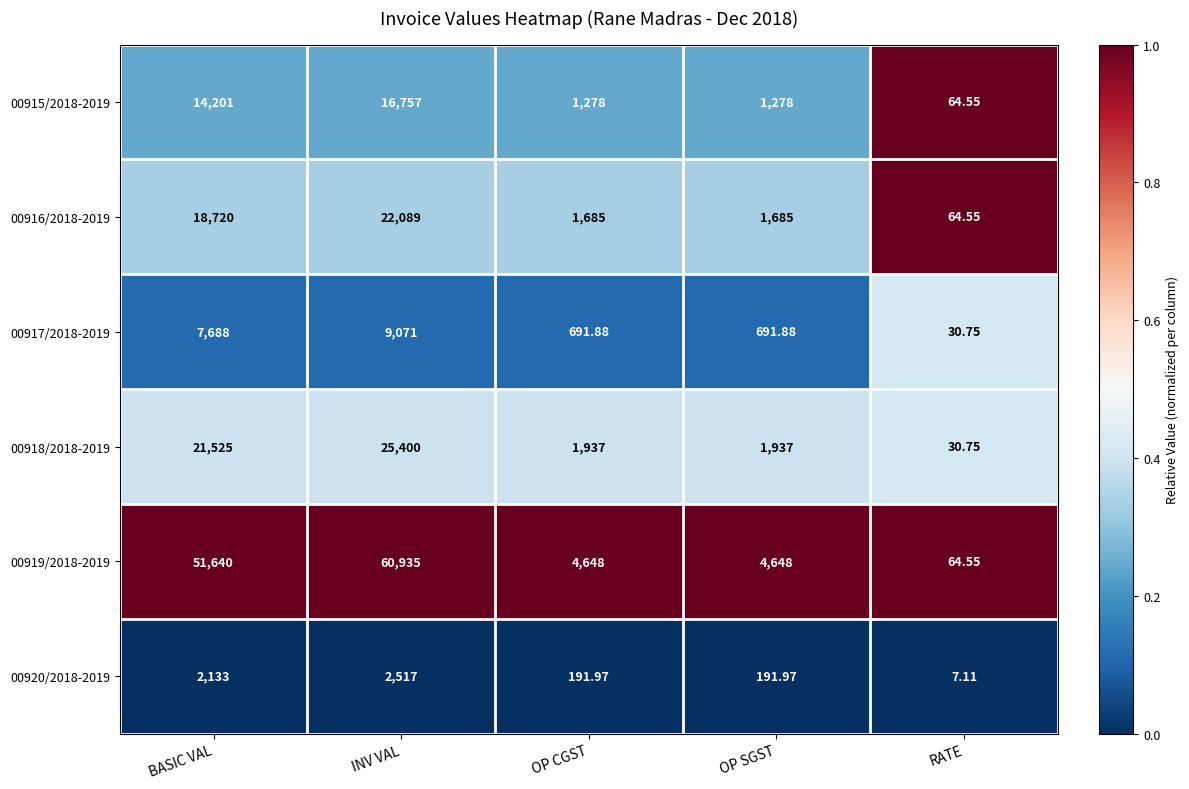

At which label does 00919/2018-2019 reach its minimum?

RATE